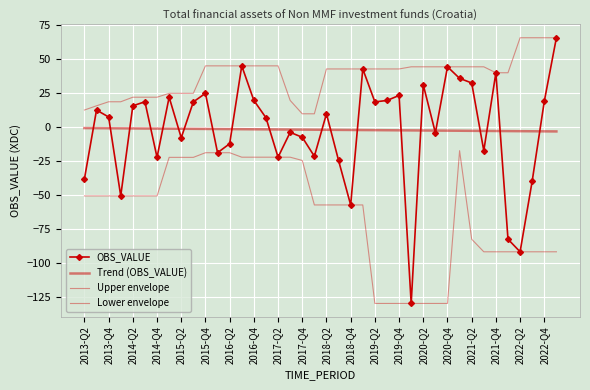

Reading left to right, what are all the values shown in this chart?

OBS_VALUE: -37.9	12.7	7.5	-50.4	15.8	18.8	-22.1	22.1	-7.7	18.7	25.0	-18.7	-12.1	45.2	19.8	7.0	-22.0	-3.7	-7.3	-21.3	9.9	-24.4	-57.1	42.9	18.7	19.7	23.4	-129.5	31.2	-4.1	44.5	36.0	32.6	-17.2	40.1	-82.3	-91.5	-39.5	19.1	65.8
Trend (OBS_VALUE): -0.6	-0.6	-0.7	-0.8	-0.8	-0.9	-1.0	-1.0	-1.1	-1.1	-1.2	-1.3	-1.3	-1.4	-1.5	-1.5	-1.6	-1.7	-1.7	-1.8	-1.8	-1.9	-2.0	-2.0	-2.1	-2.2	-2.2	-2.3	-2.3	-2.4	-2.5	-2.5	-2.6	-2.7	-2.7	-2.8	-2.9	-2.9	-3.0	-3.0
Upper envelope: 12.7	15.8	18.8	18.8	22.1	22.1	22.1	25.0	25.0	25.0	45.2	45.2	45.2	45.2	45.2	45.2	45.2	19.8	9.9	9.9	42.9	42.9	42.9	42.9	42.9	42.9	42.9	44.5	44.5	44.5	44.5	44.5	44.5	44.5	40.1	40.1	65.8	65.8	65.8	65.8
Lower envelope: -50.4	-50.4	-50.4	-50.4	-50.4	-50.4	-50.4	-22.1	-22.1	-22.1	-18.7	-18.7	-18.7	-22.0	-22.0	-22.0	-22.0	-22.0	-24.4	-57.1	-57.1	-57.1	-57.1	-57.1	-129.5	-129.5	-129.5	-129.5	-129.5	-129.5	-129.5	-17.2	-82.3	-91.5	-91.5	-91.5	-91.5	-91.5	-91.5	-91.5